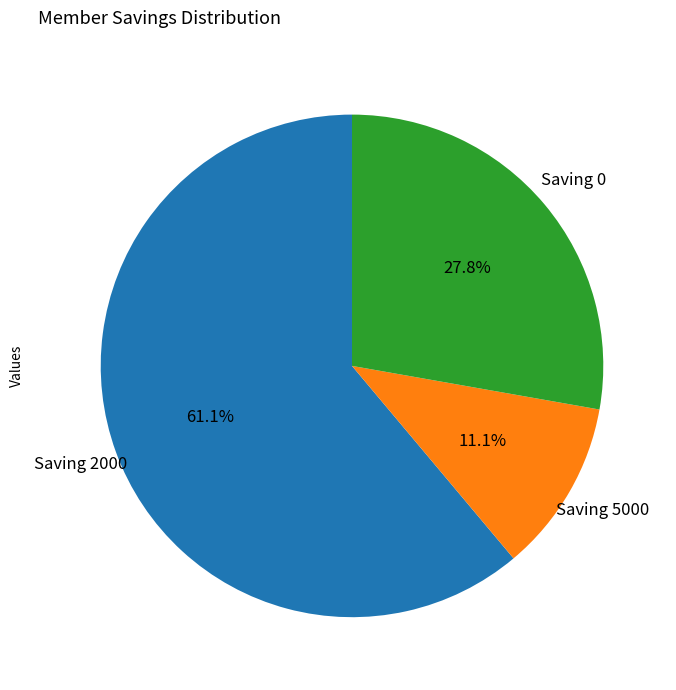

How many slices are in this pie chart?

3